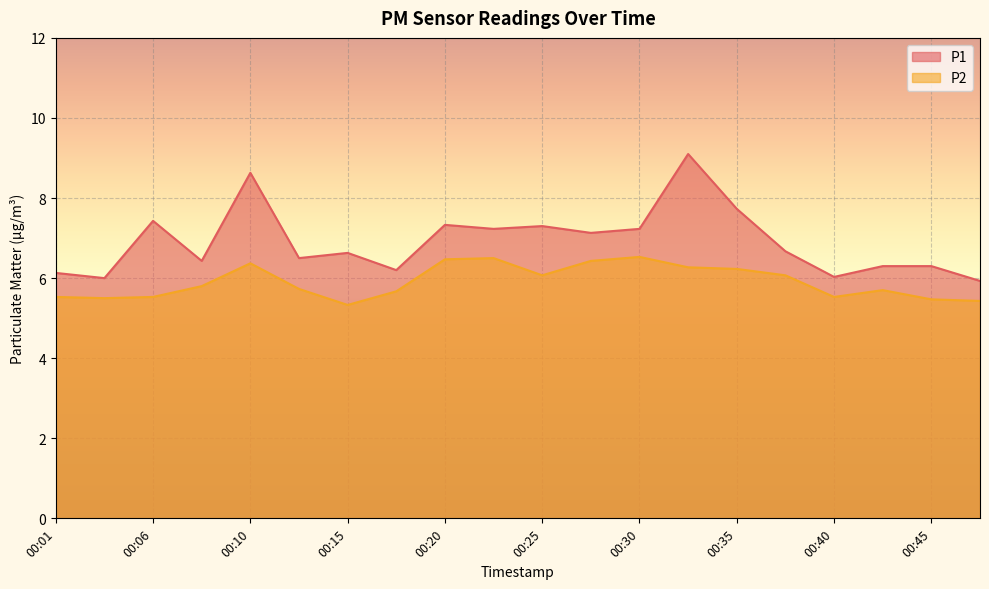

Which series changed the most between 00:10 and 00:33?

P1